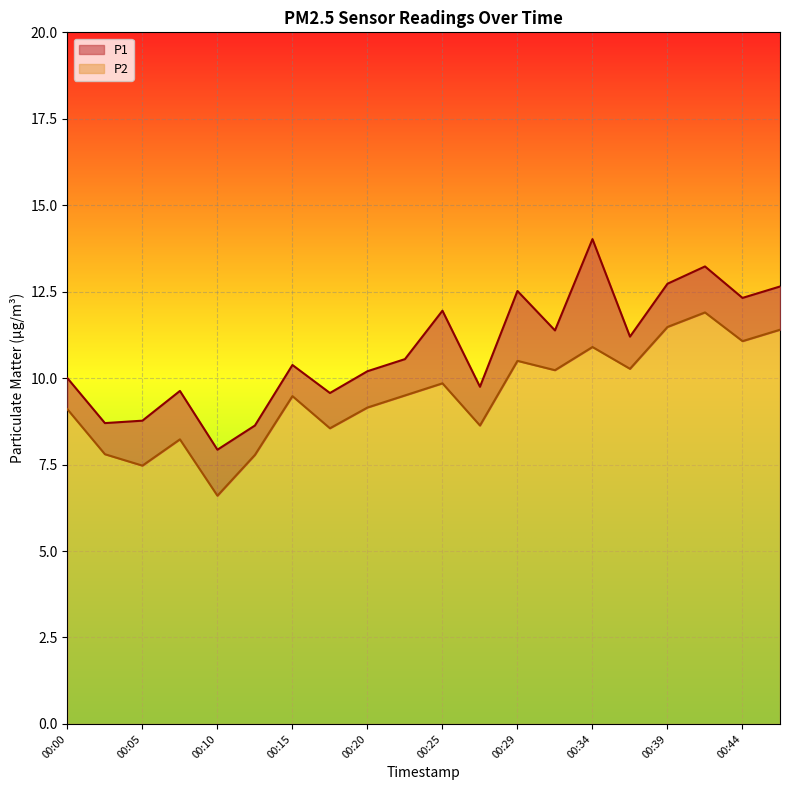

What is the sum of all P2 values?

189.9